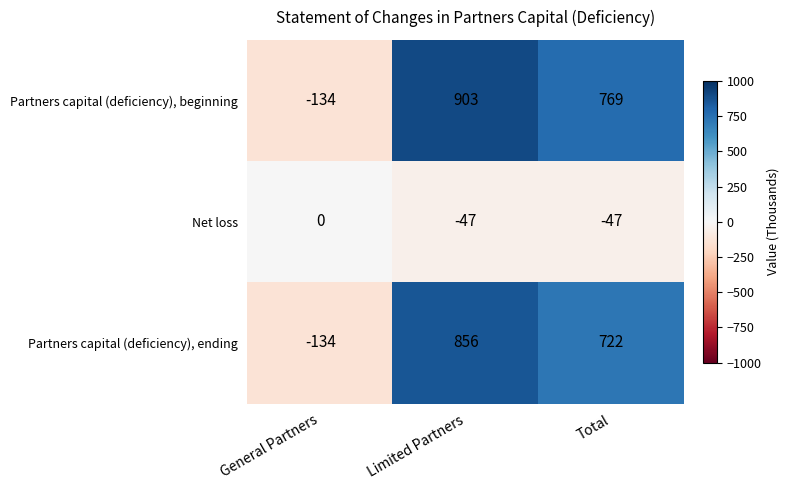

Reading left to right, what are all the values shown in this chart?

Partners capital (deficiency), beginning: General Partners=-134	Limited Partners=903	Total=769
Net loss: General Partners=0	Limited Partners=-47	Total=-47
Partners capital (deficiency), ending: General Partners=-134	Limited Partners=856	Total=722